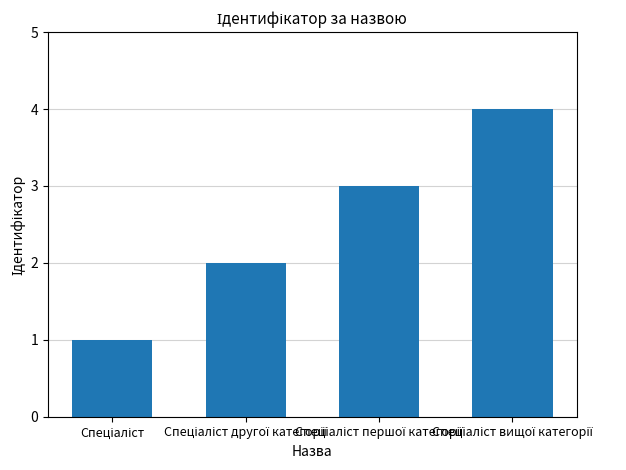

What is the difference between the second highest and minimum values?

2